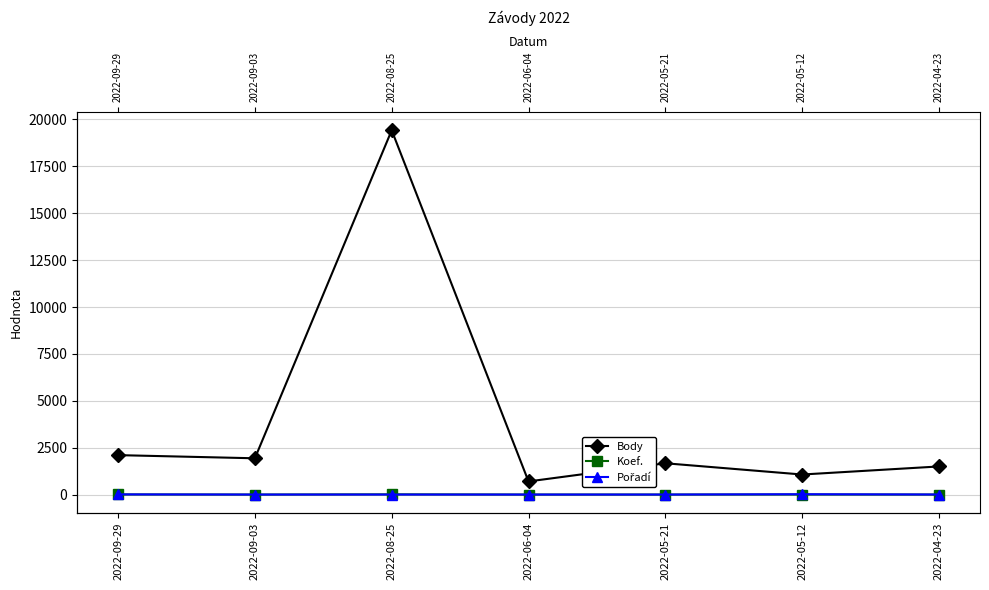

What is the label of the 3rd point from the left?

2022-08-25